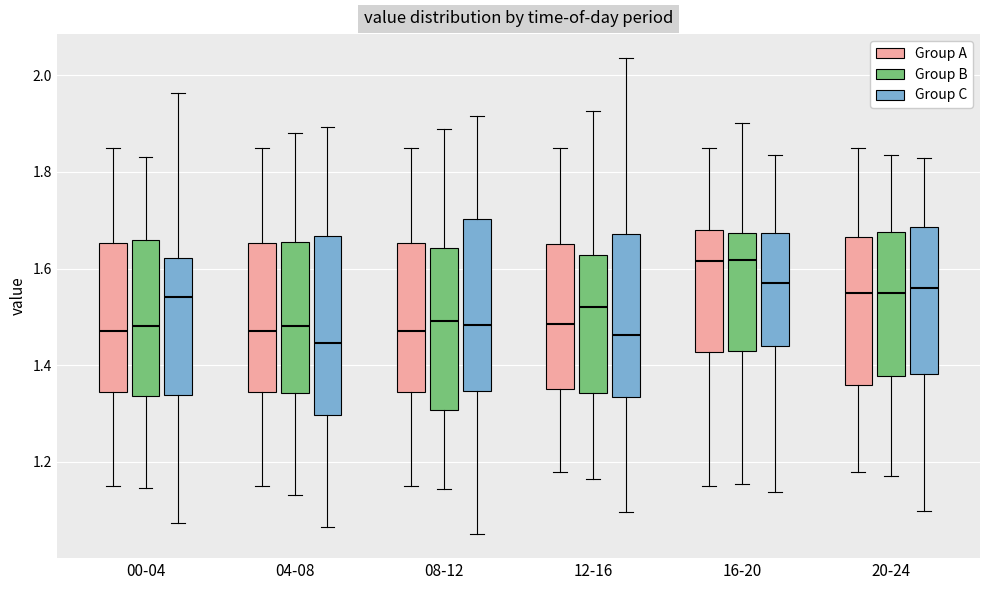

Where does the upper whisker of the box for 04-08 (Group B) end on the y-axis? The values are not printed on the chart, so give them approximately, as read against the axis.

1.88